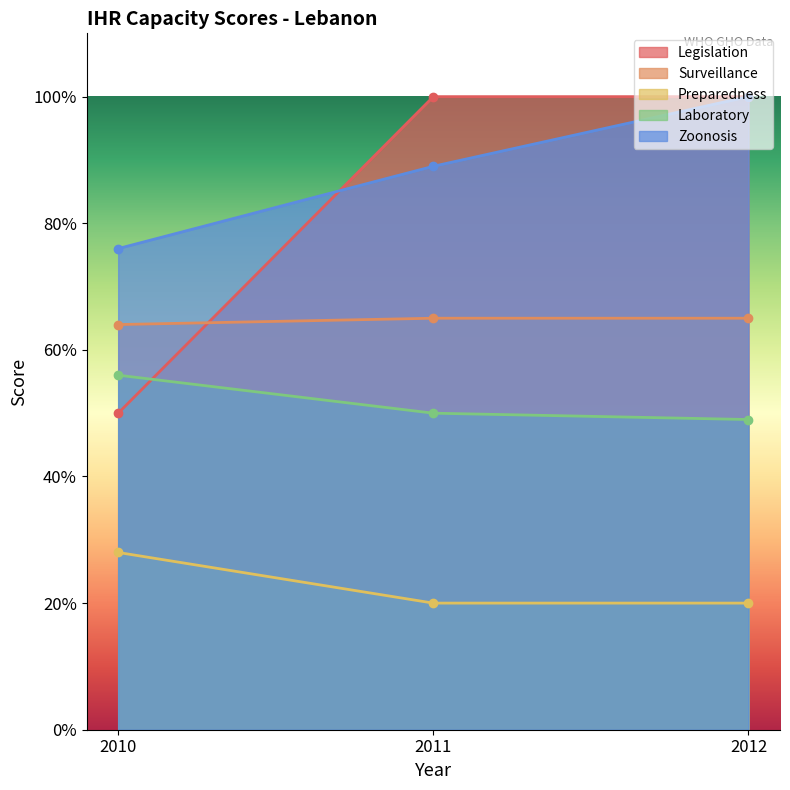

The value of Laboratory at 2012 is 49. True or false?

True